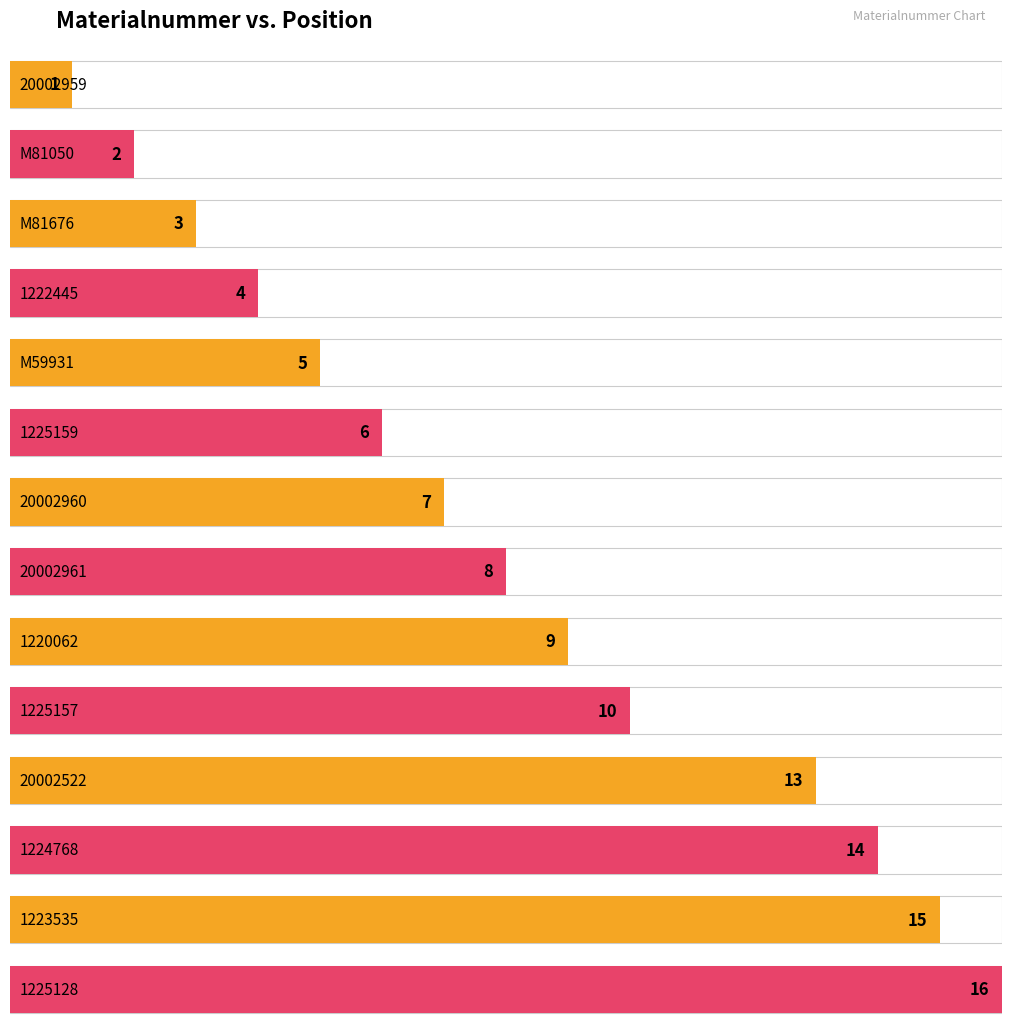

How many data points does each series have?

14